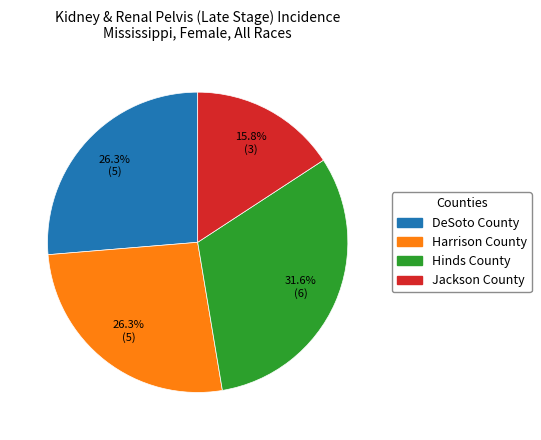

Does Harrison County account for over 50% of the chart?

No